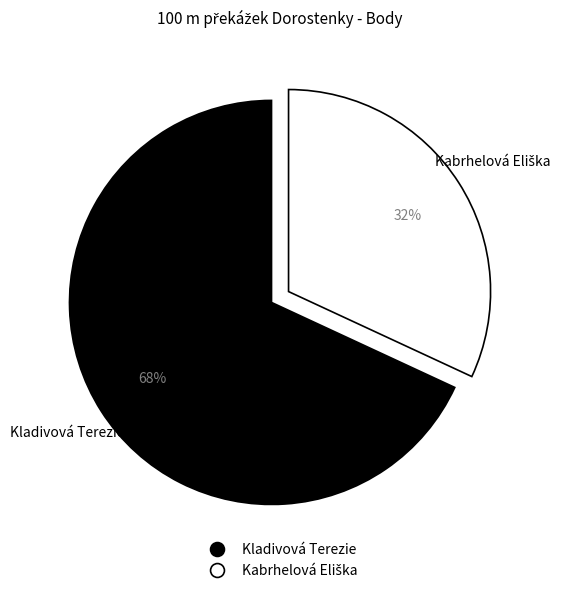

What is the largest slice in the pie chart?

Kladivová Terezie